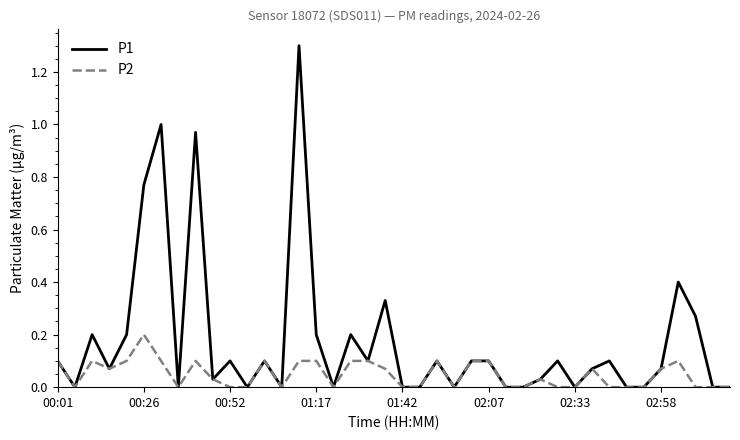

What is the sum of all P1 values?

7.0